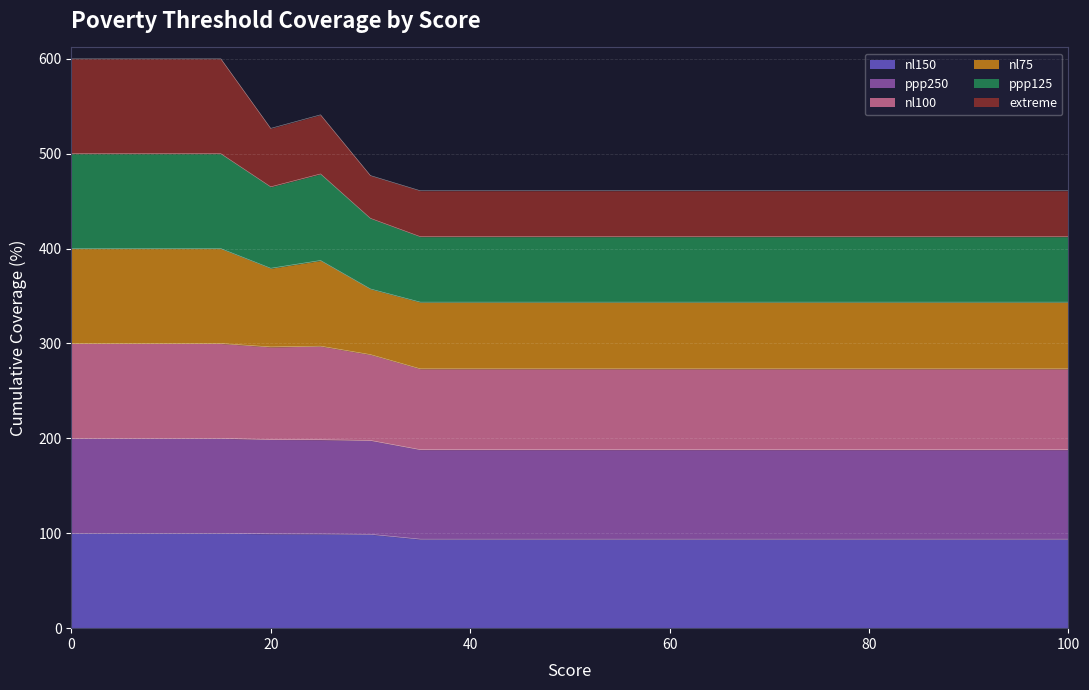

What is the average value of the nl100 series?

281.3